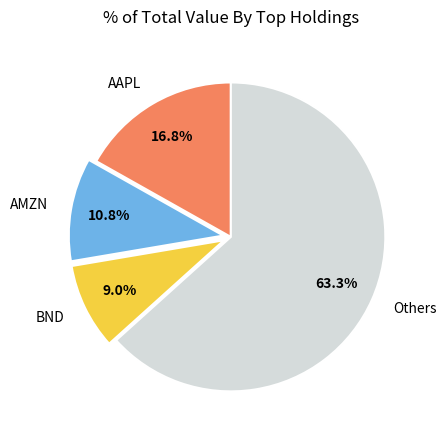

To the nearest percent, what is the average slice percentage?

25%